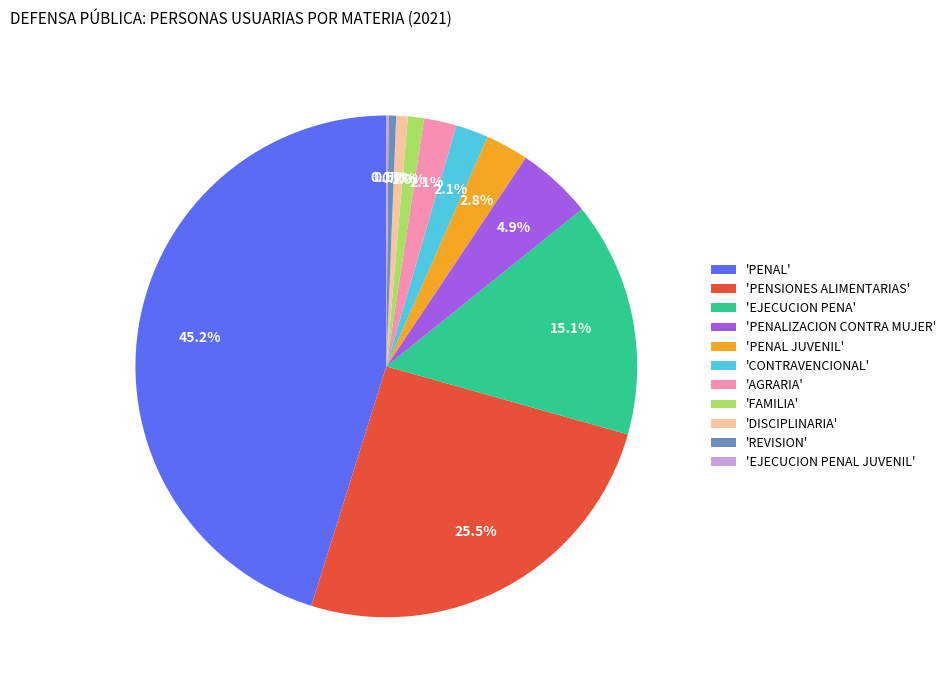

Is there any slice that represents more than half of the pie?

No